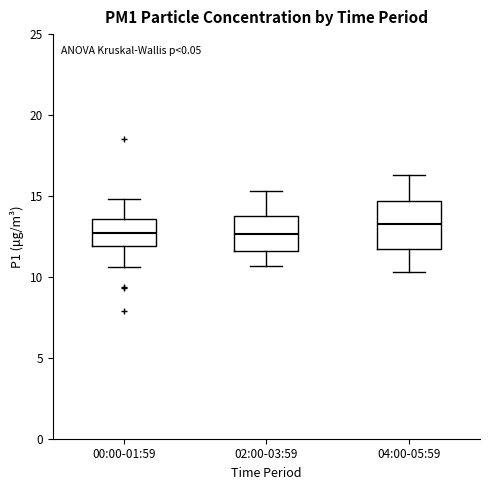

Which box is the tallest, from its lower edge to its upper edge?

04:00-05:59